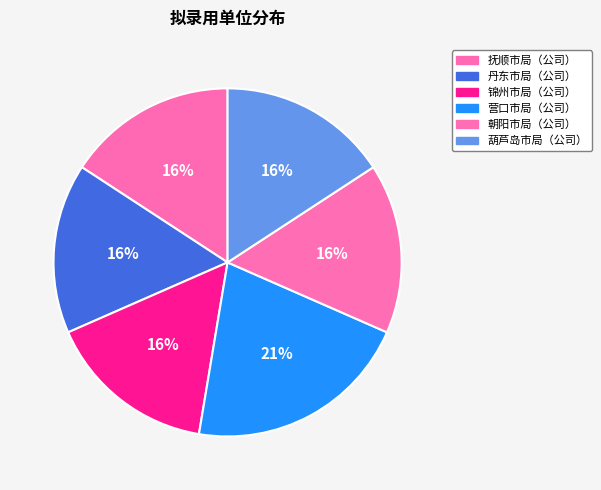

Rank the categories by value from highest to lowest.

营口市局（公司）, 抚顺市局（公司）, 丹东市局（公司）, 锦州市局（公司）, 朝阳市局（公司）, 葫芦岛市局（公司）